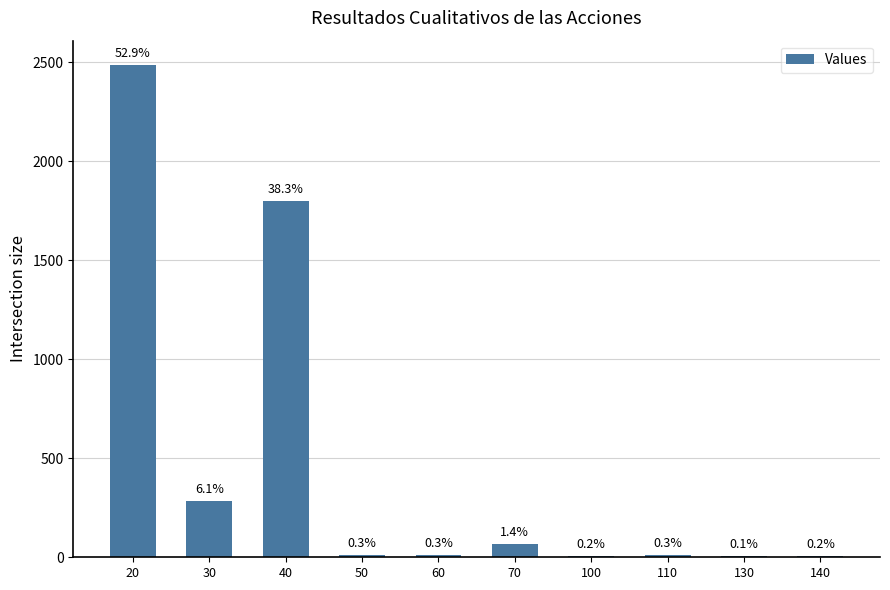

Is it true that the value at 20 is 1685?

False